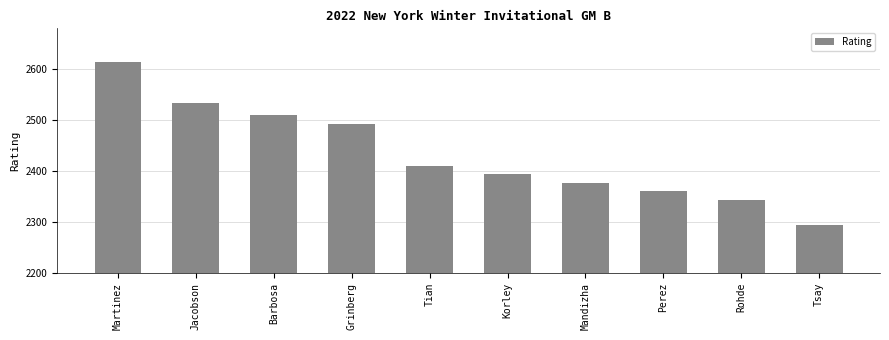

Reading left to right, transcribe all the data shown in this chart.

2615	2533	2510	2492	2411	2394	2377	2362	2343	2295